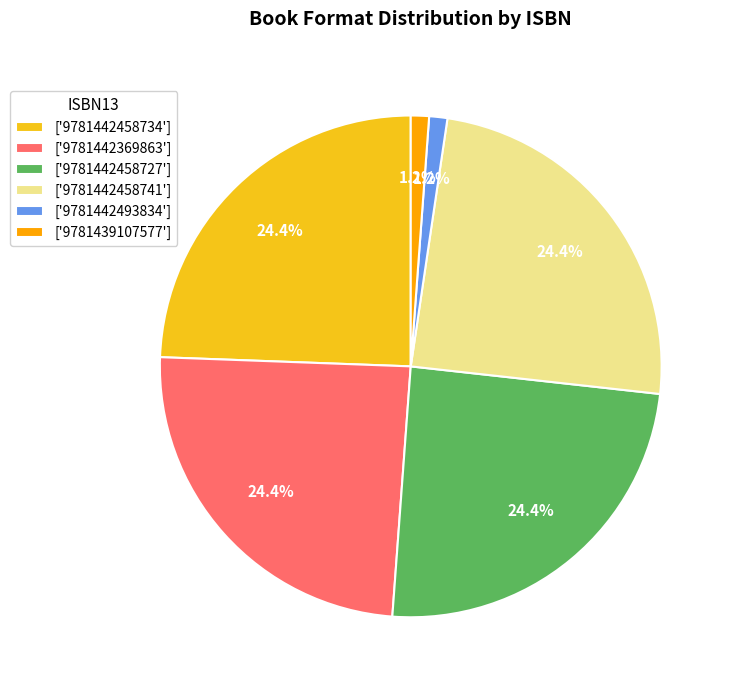

Combined, what portion of the pie is ['9781439107577'] and ['9781442458727']?

25.6%